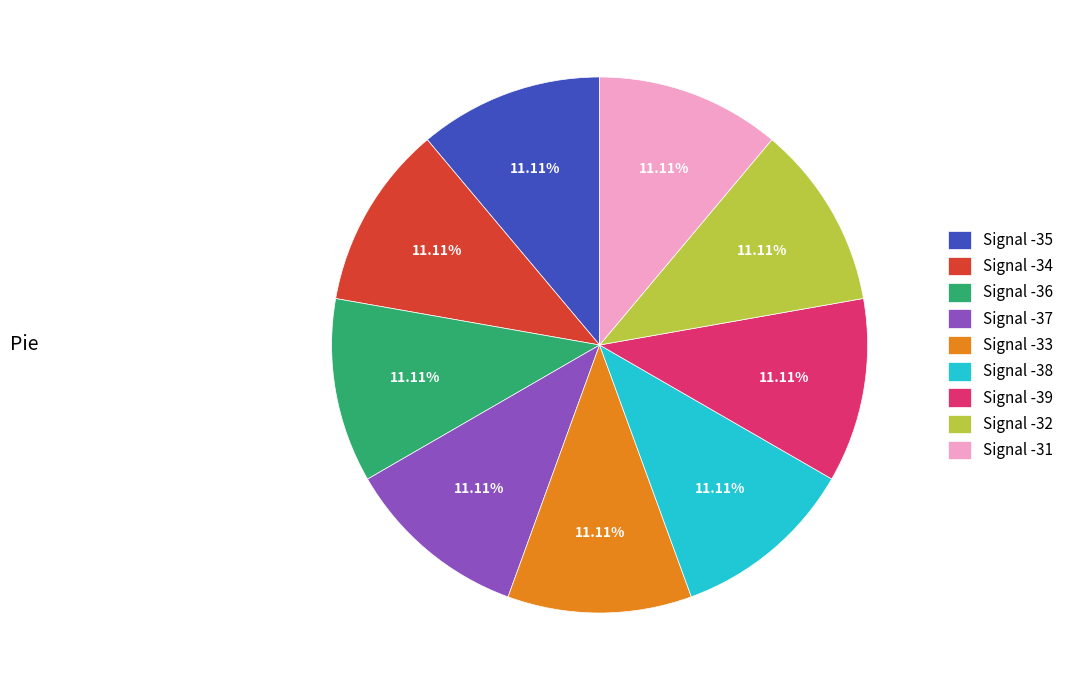

Approximately how many times larger is the value at Signal -31 compared to Signal -38?

1.0